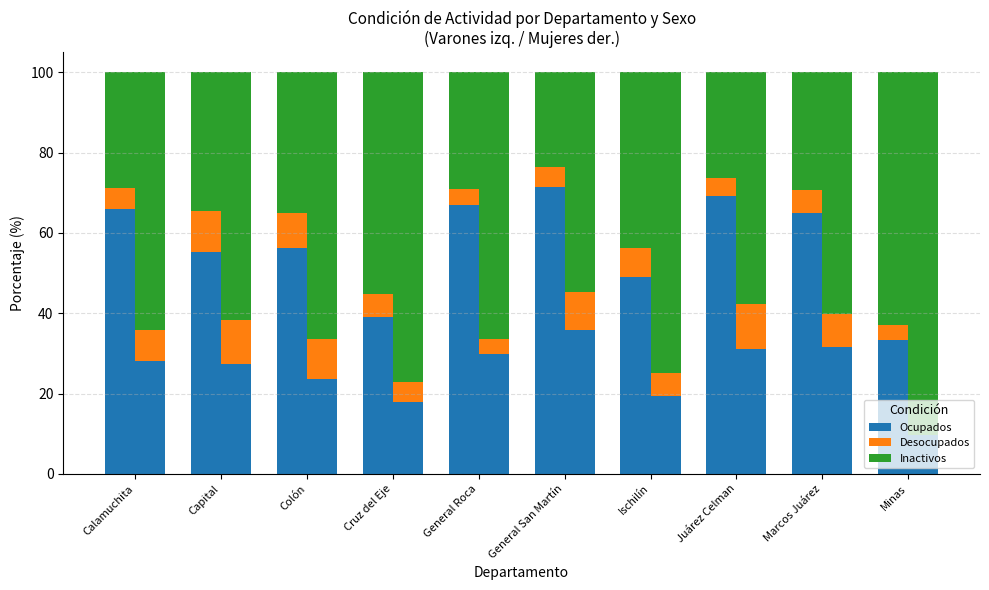

How many bars are there in each group?

3